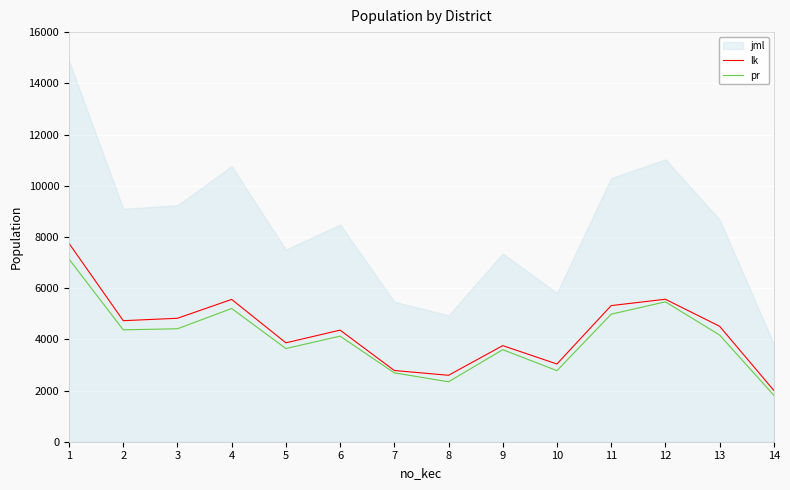

Count the number of categories in the chart.

14